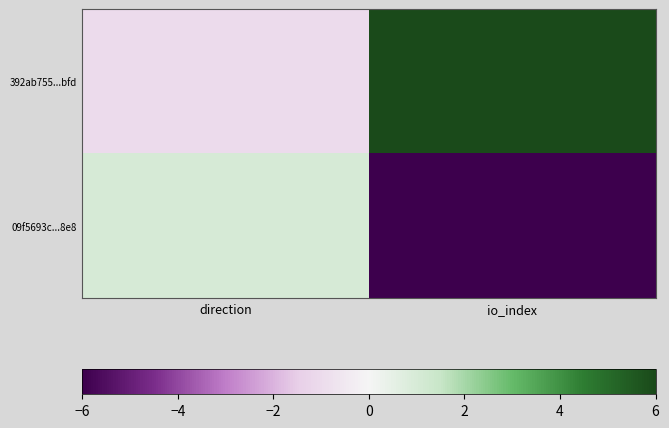

Count the number of data series in this chart.

2